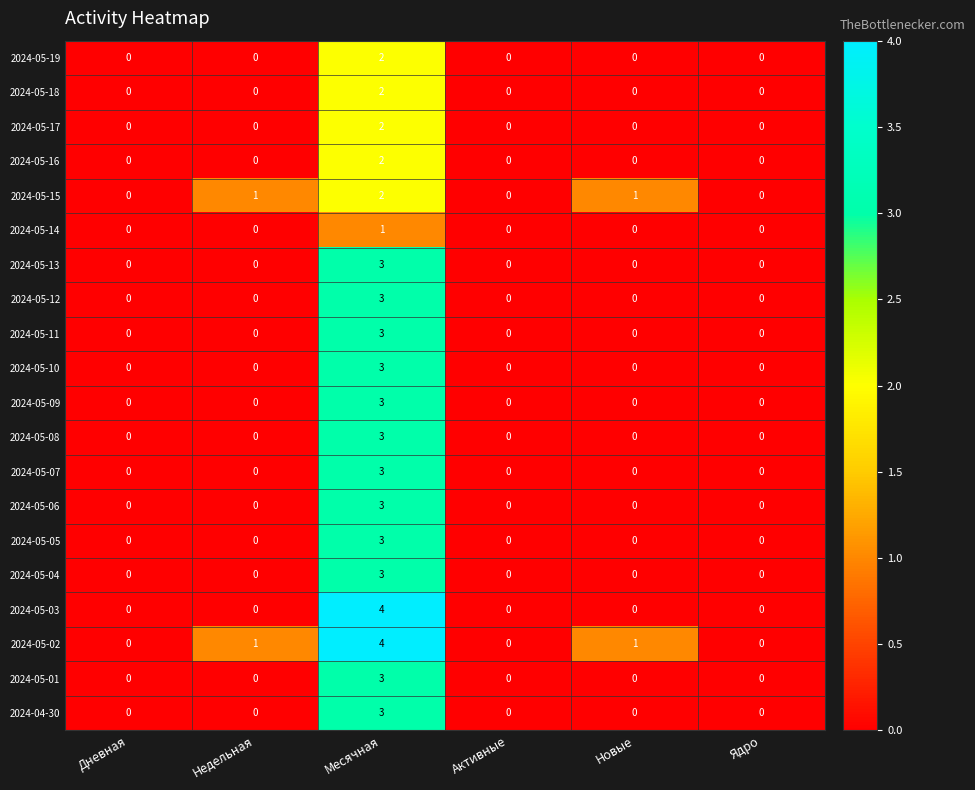

The 2024-05-02 series shows 3 at Активные. True or false?

False